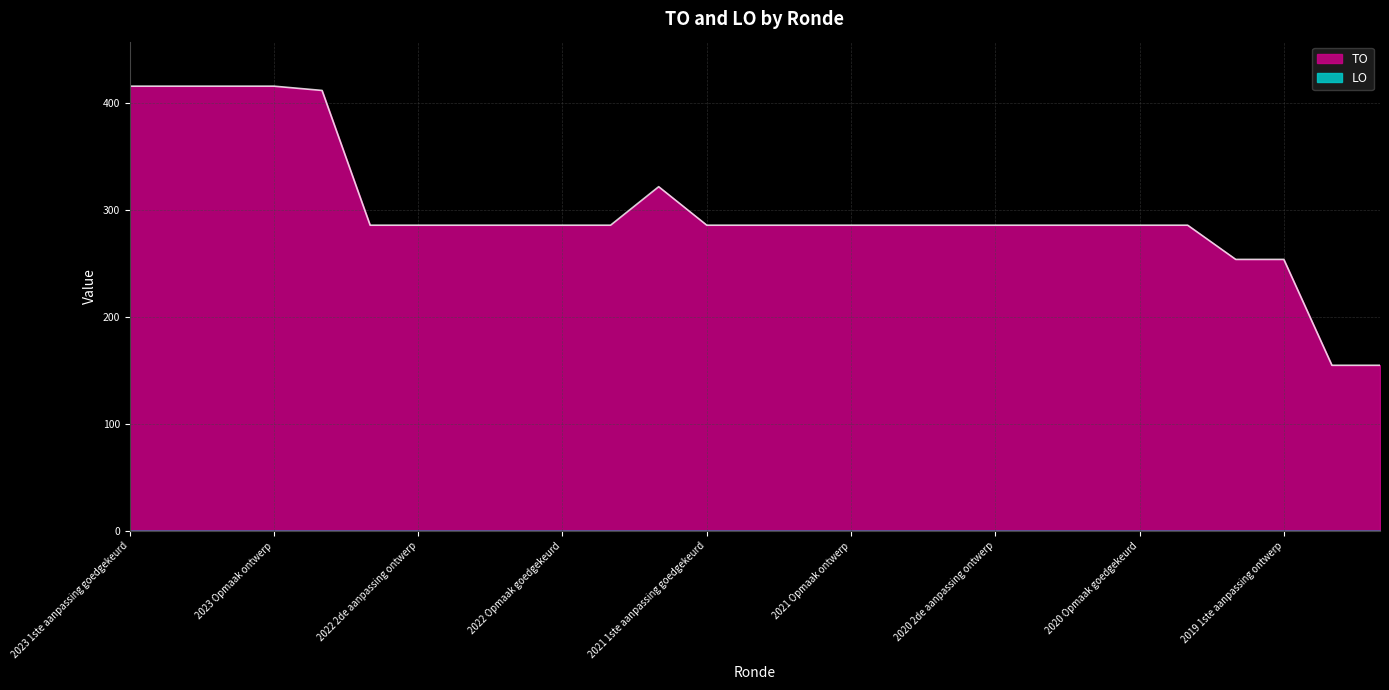

Is it true that the value at 2022 1ste aanpassing ontwerp is 286?

True